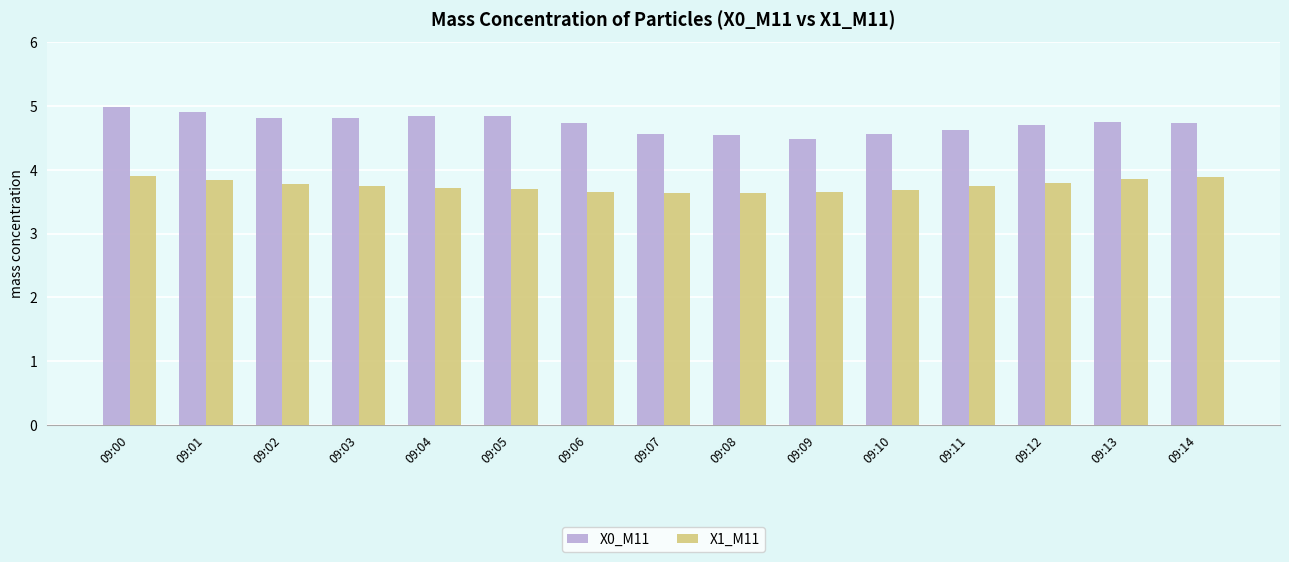

What is the difference between the maximum and minimum values in the X1_M11 series?

0.3